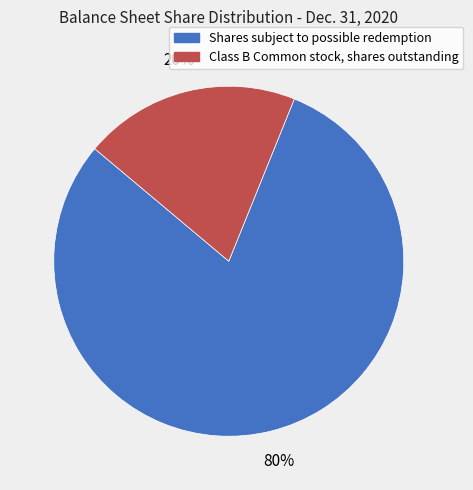

Rank the categories by value from highest to lowest.

Shares subject to possible redemption, Class B Common stock, shares outstanding